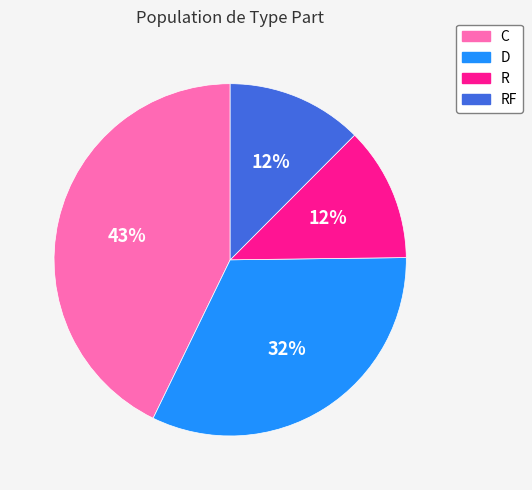

To the nearest percent, what is the average slice percentage?

25%